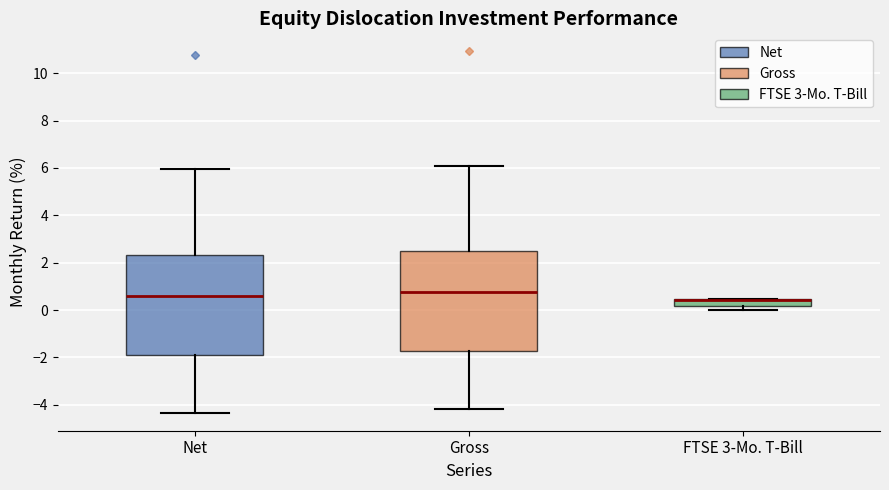

Where is the upper edge of the box for FTSE 3-Mo. T-Bill on the y-axis? The values are not printed on the chart, so give them approximately, as read against the axis.

0.4